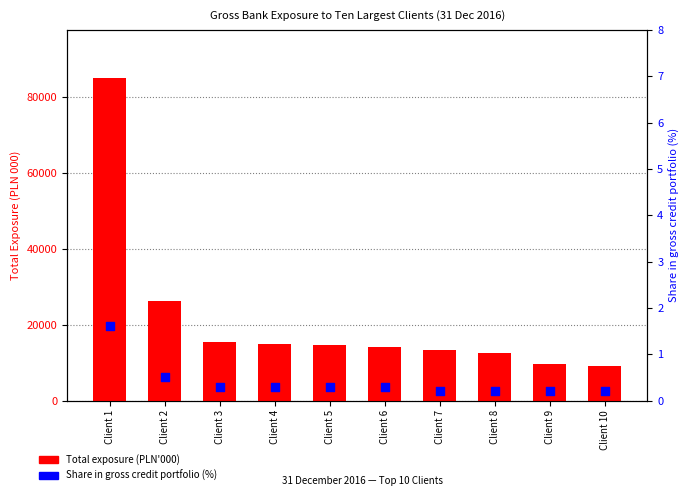

Which series contains the lowest Y value?

Share in gross credit portfolio (%)